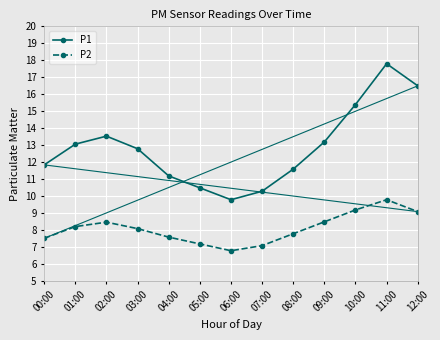

What is the total value across all series at 07:00?

17.4